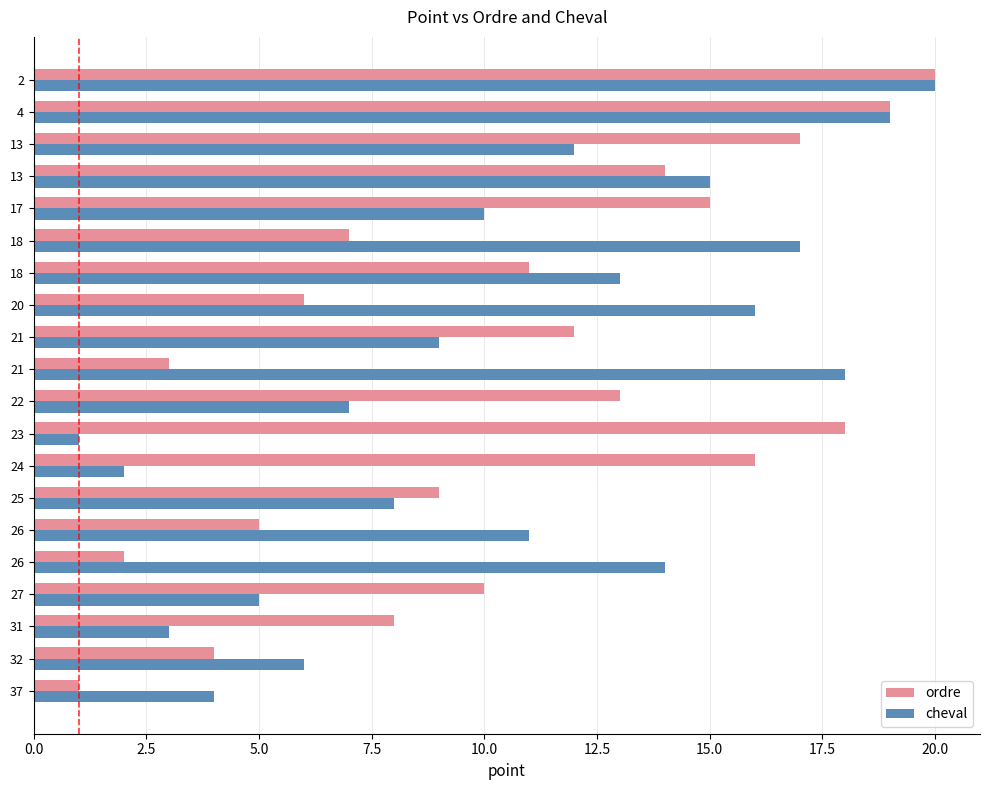

How many series are shown in this chart?

2